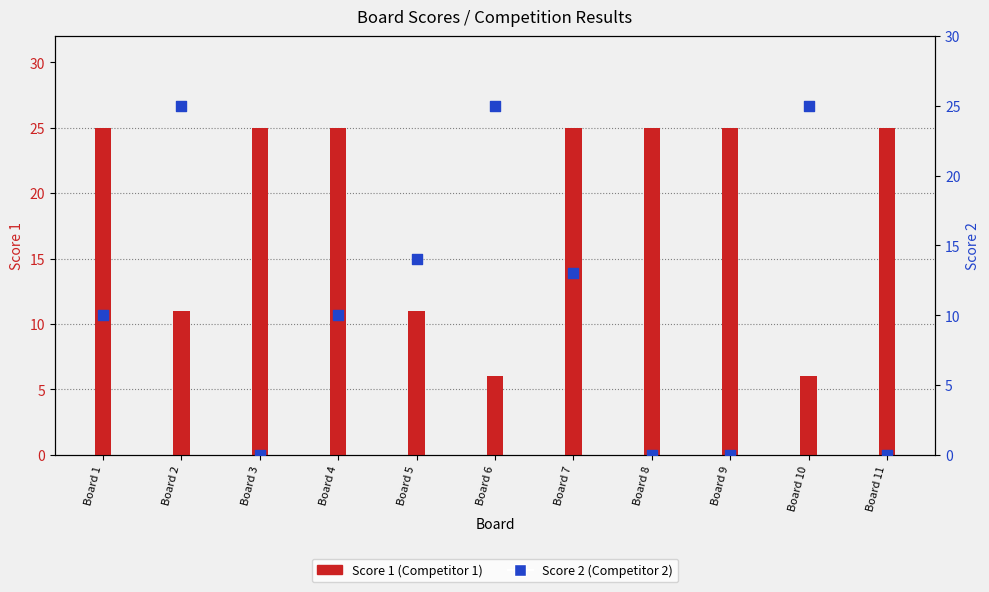

At which category is the sum across all series the highest?

Board 7